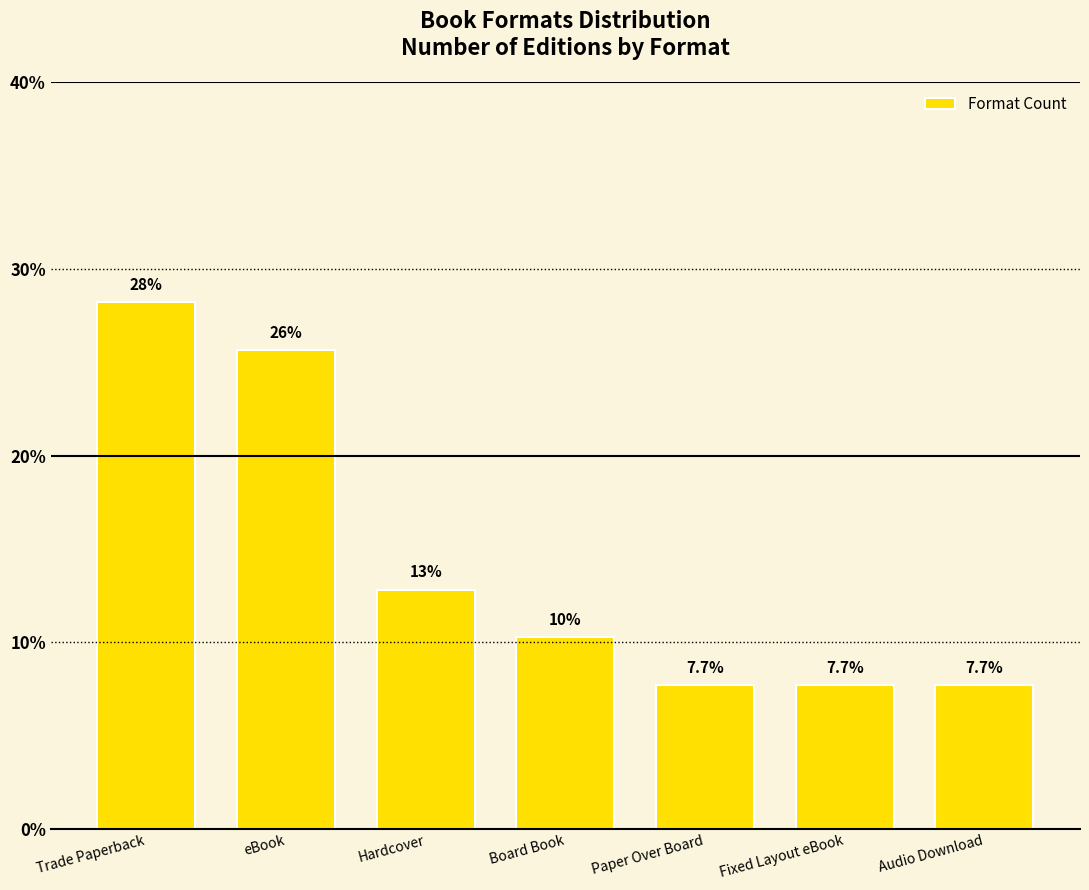

Rank the categories by value from highest to lowest.

Trade Paperback, eBook, Hardcover, Board Book, Paper Over Board, Fixed Layout eBook, Audio Download